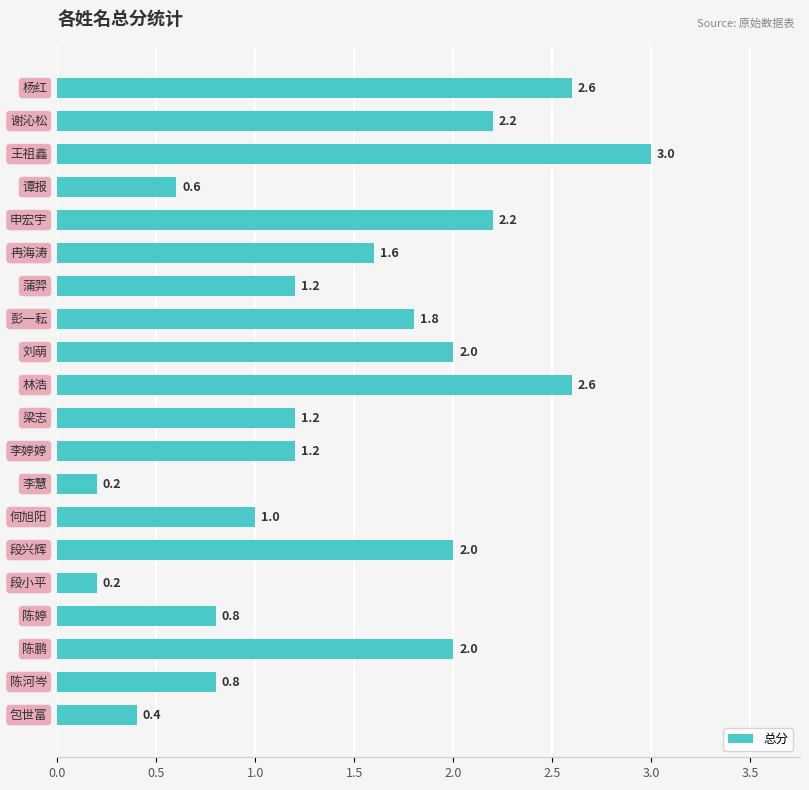

Reading bottom to top, what are all the values shown in this chart?

0.4	0.8	2.0	0.8	0.2	2.0	1.0	0.2	1.2	1.2	2.6	2.0	1.8	1.2	1.6	2.2	0.6	3.0	2.2	2.6